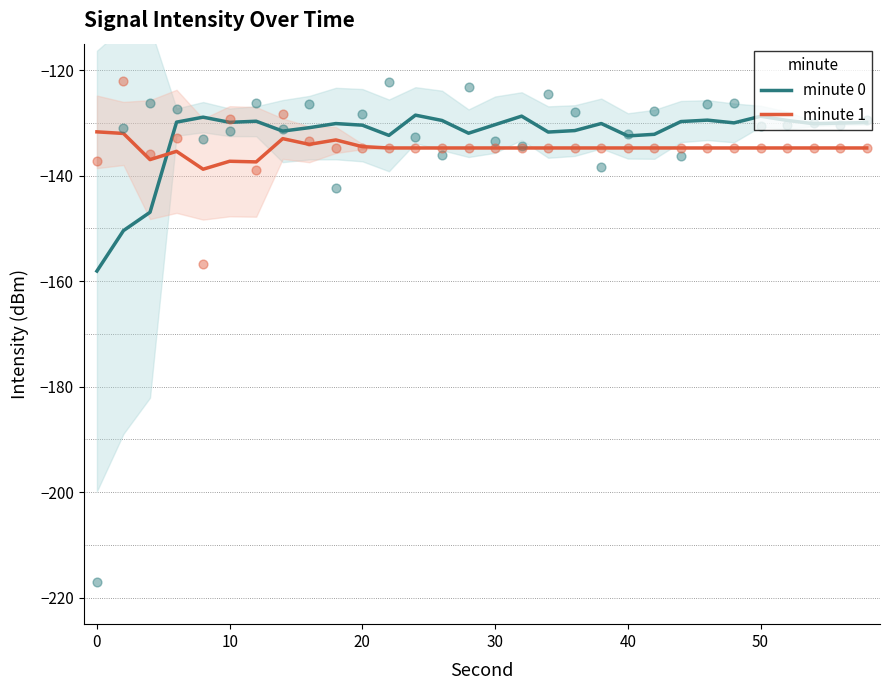

Is it true that minute 1 equals -66.0 at 10?

False